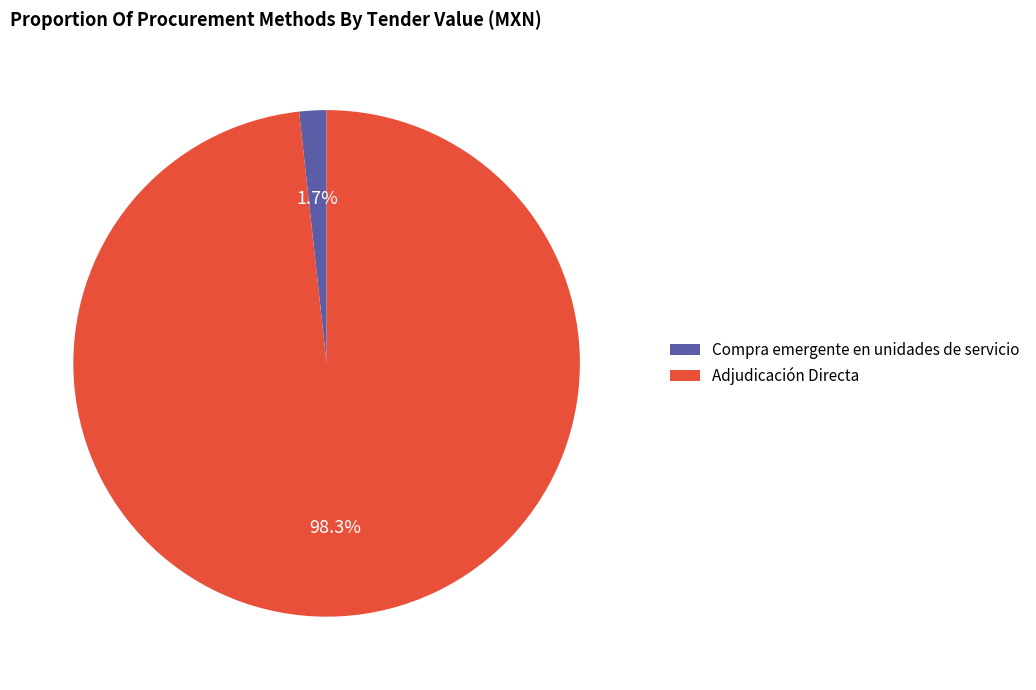

Count the number of slices in the pie.

2